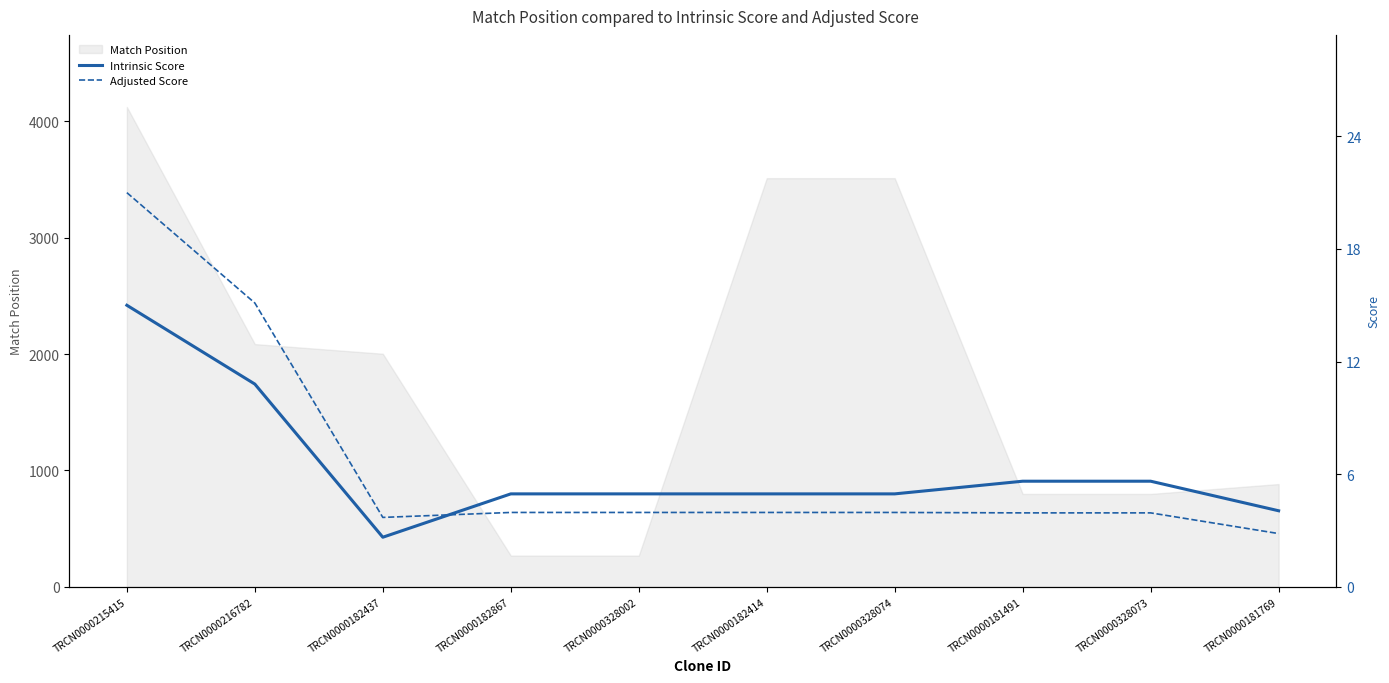

Between which two adjacent categories do Intrinsic Score and Adjusted Score first intersect?

TRCN0000182437 and TRCN0000182867